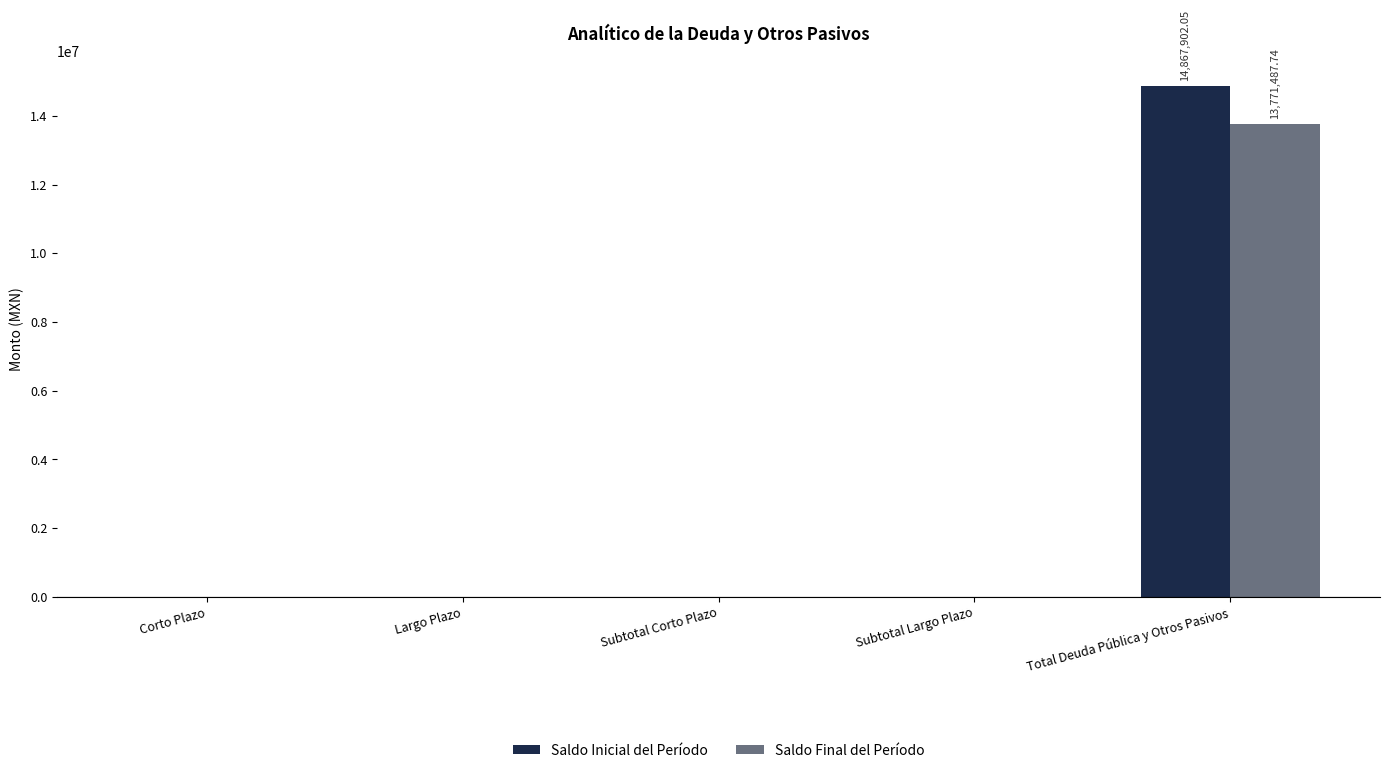

Between Largo Plazo and Total Deuda Pública y Otros Pasivos, which series saw the biggest shift?

Saldo Inicial del Período